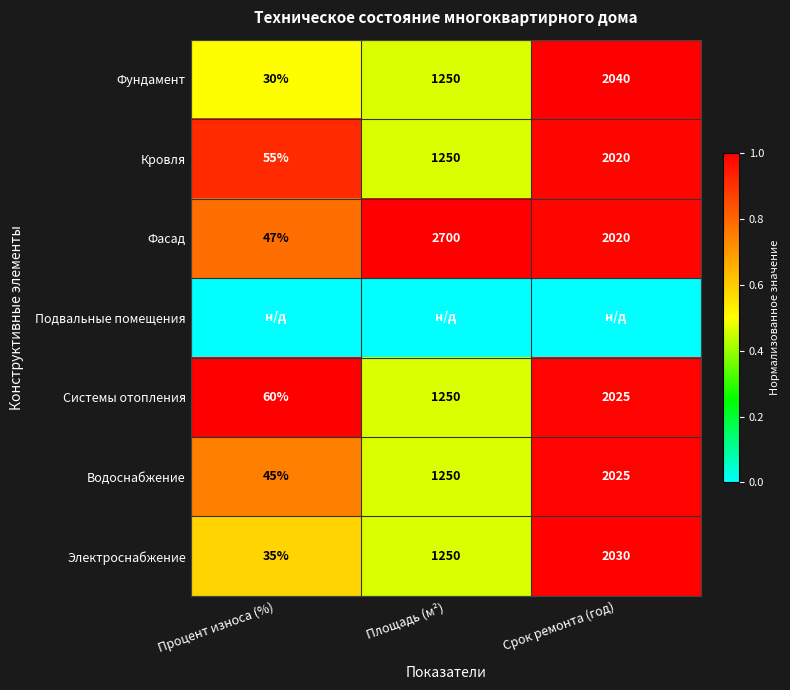

Count the number of categories in the chart.

3